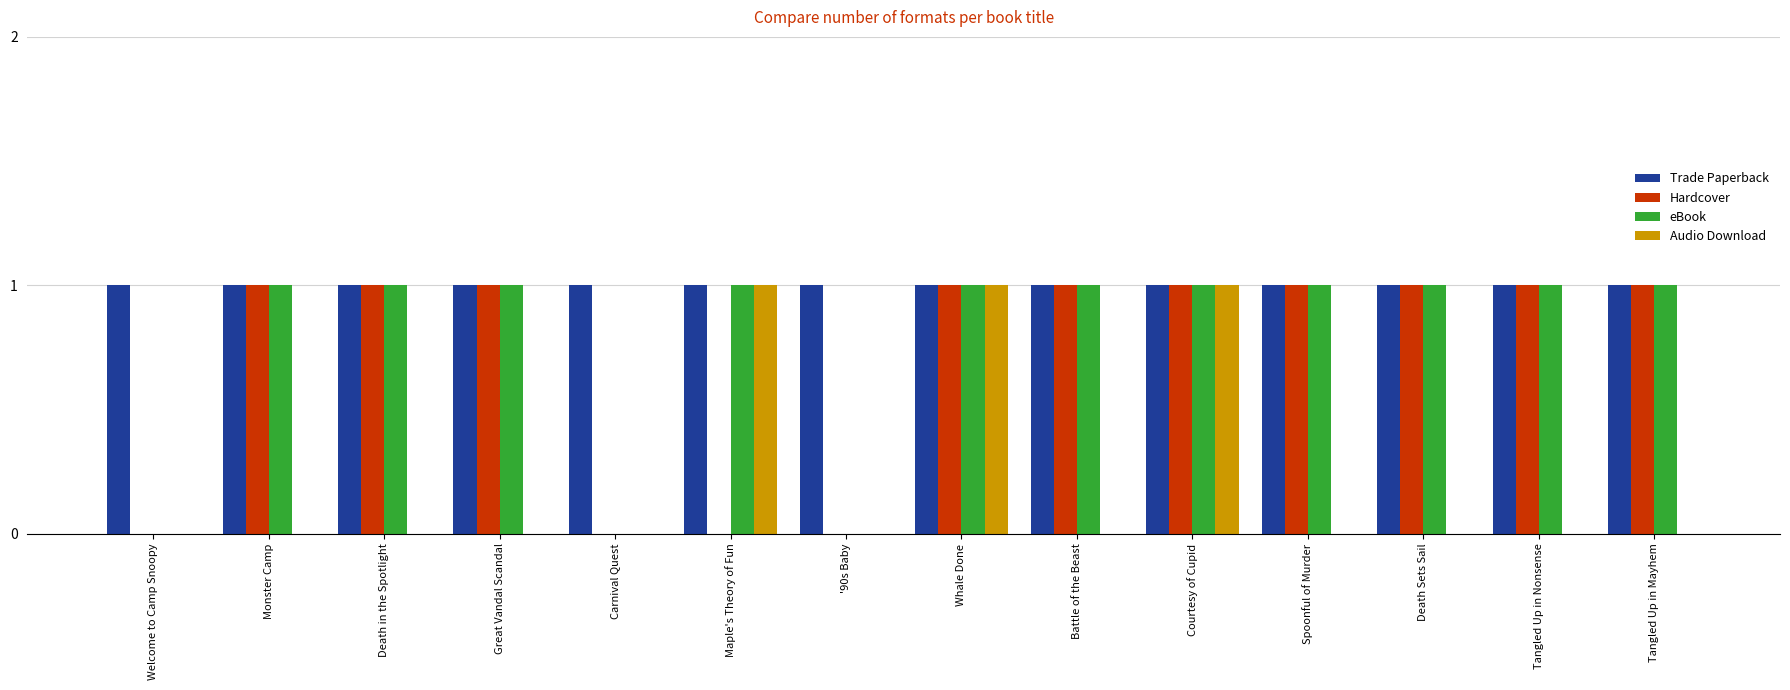

Between Monster Camp and Courtesy of Cupid, which series saw the biggest shift?

Audio Download